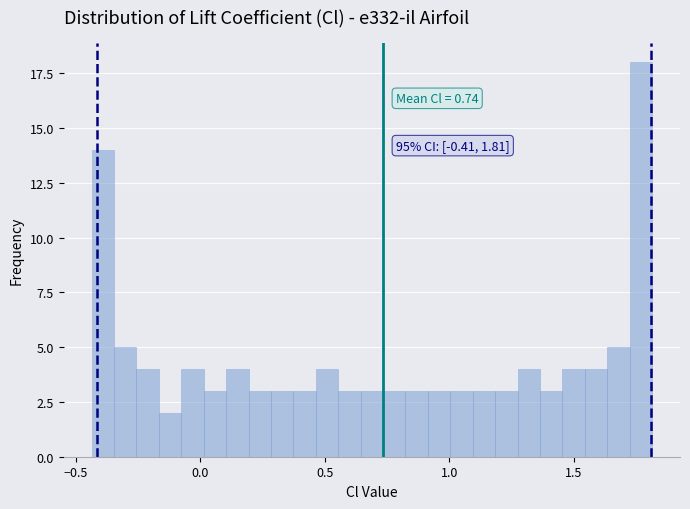

Read against the x-axis, roughly where is the centre of the tallest bar?

1.75